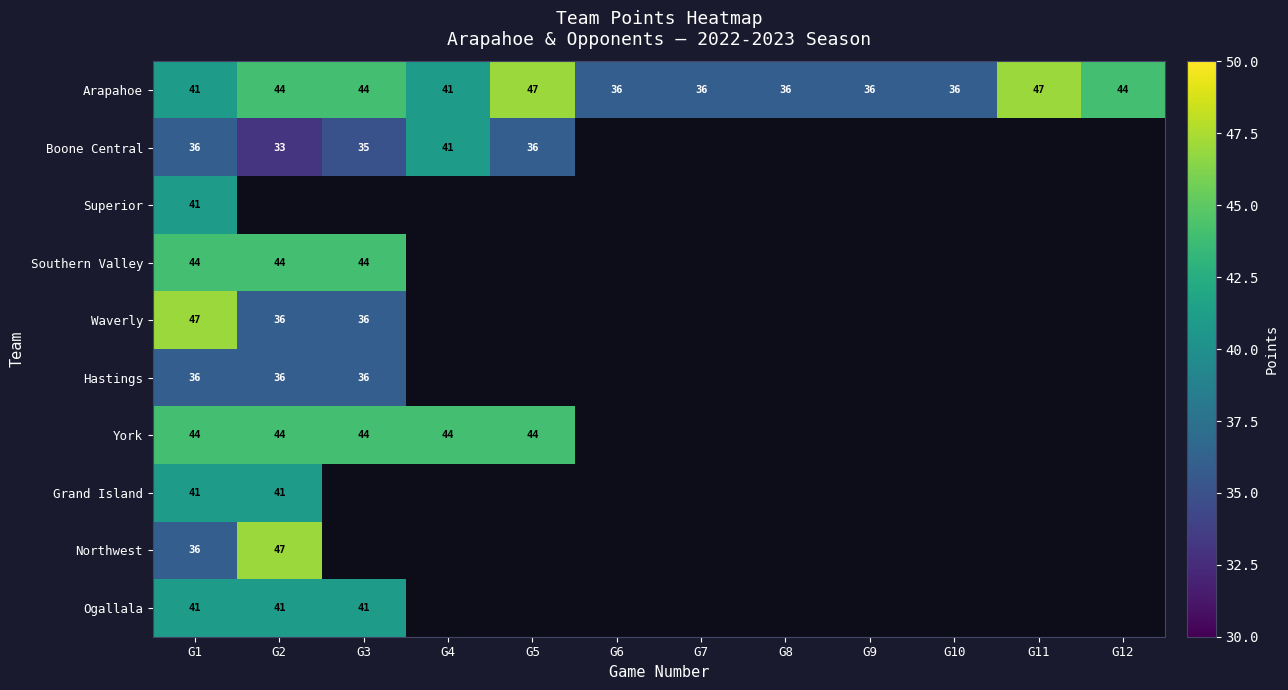

Is it true that Grand Island equals 10 at G1?

False